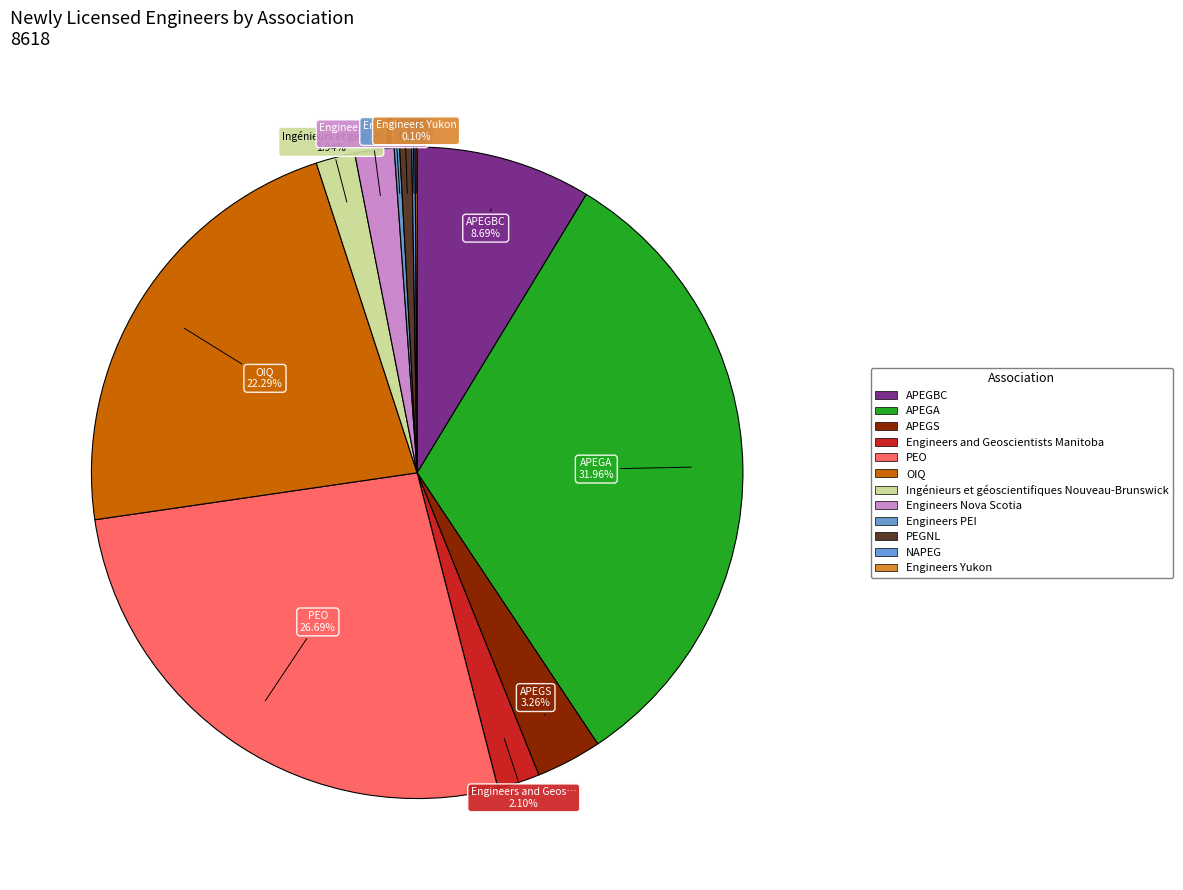

Is it true that Engineers and Geoscientists Manitoba is 15% of the pie?

False